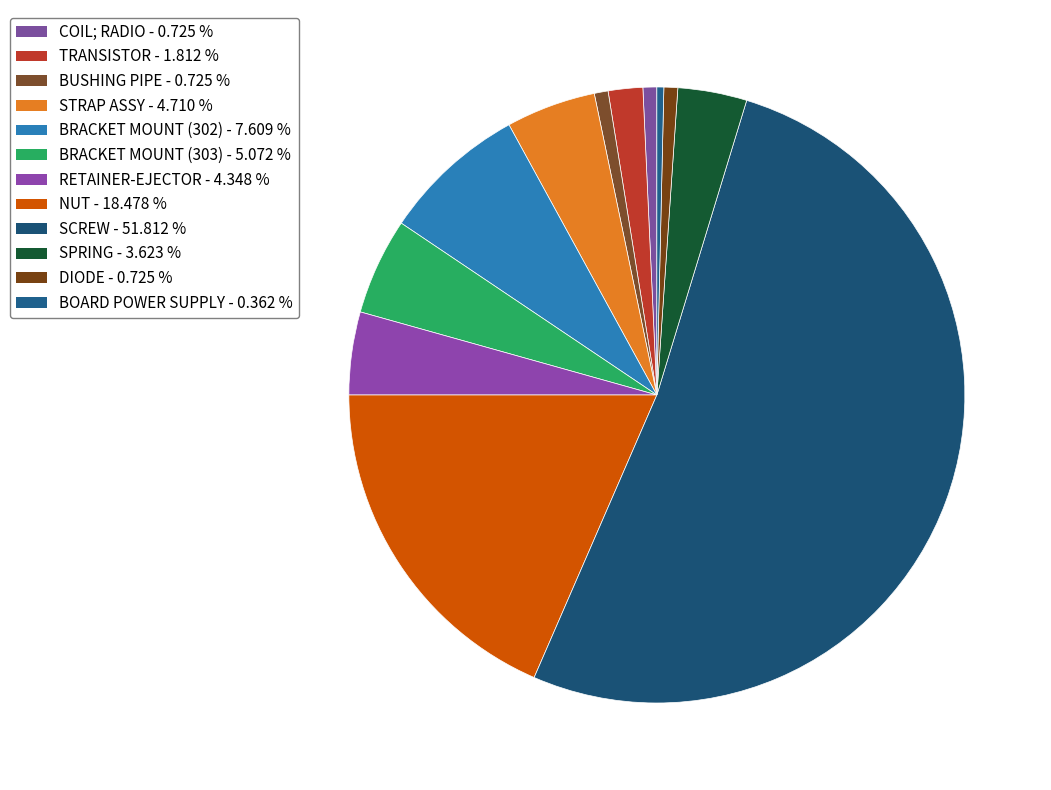

Count the number of slices in the pie.

12